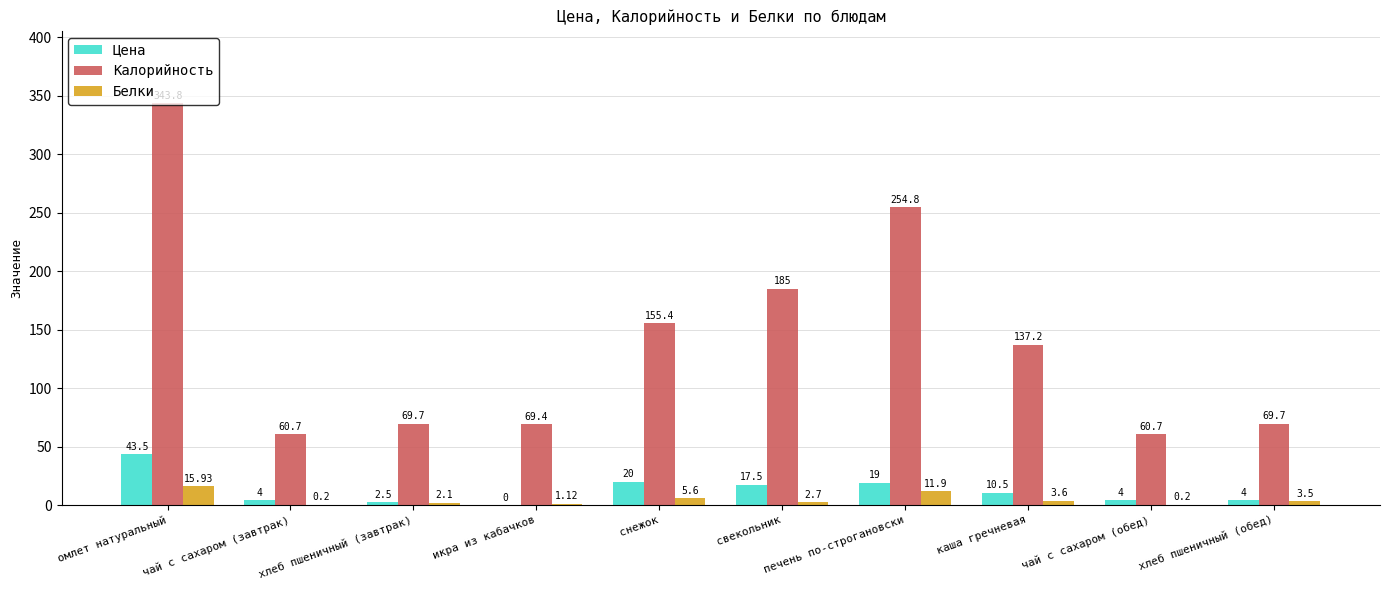

The Цена series shows 2.5 at хлеб пшеничный (завтрак). True or false?

True